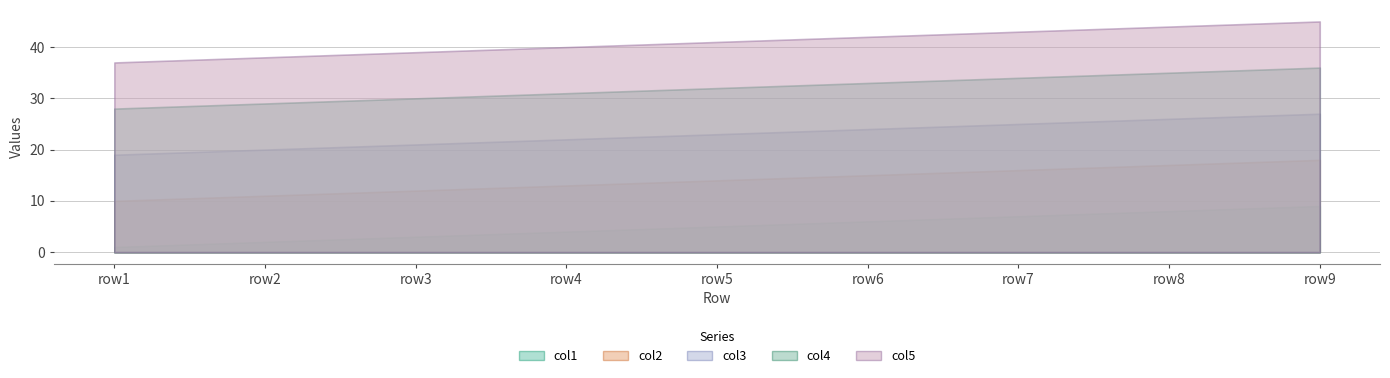

What is the sum of the col1 values at row7 and row1?

8